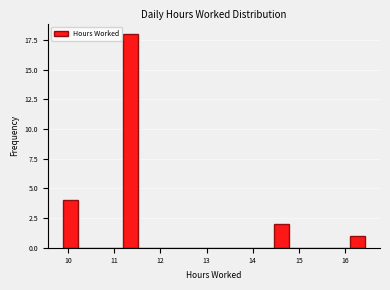

Read against the x-axis, roughly where is the centre of the tallest bar?

11.4